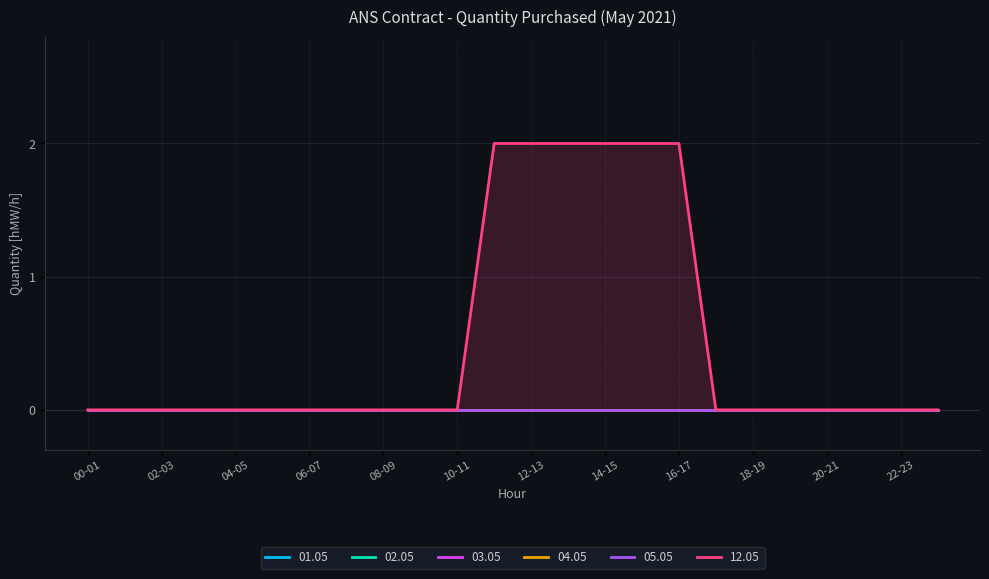

What is the difference between the highest and lowest values at 15-16?

2